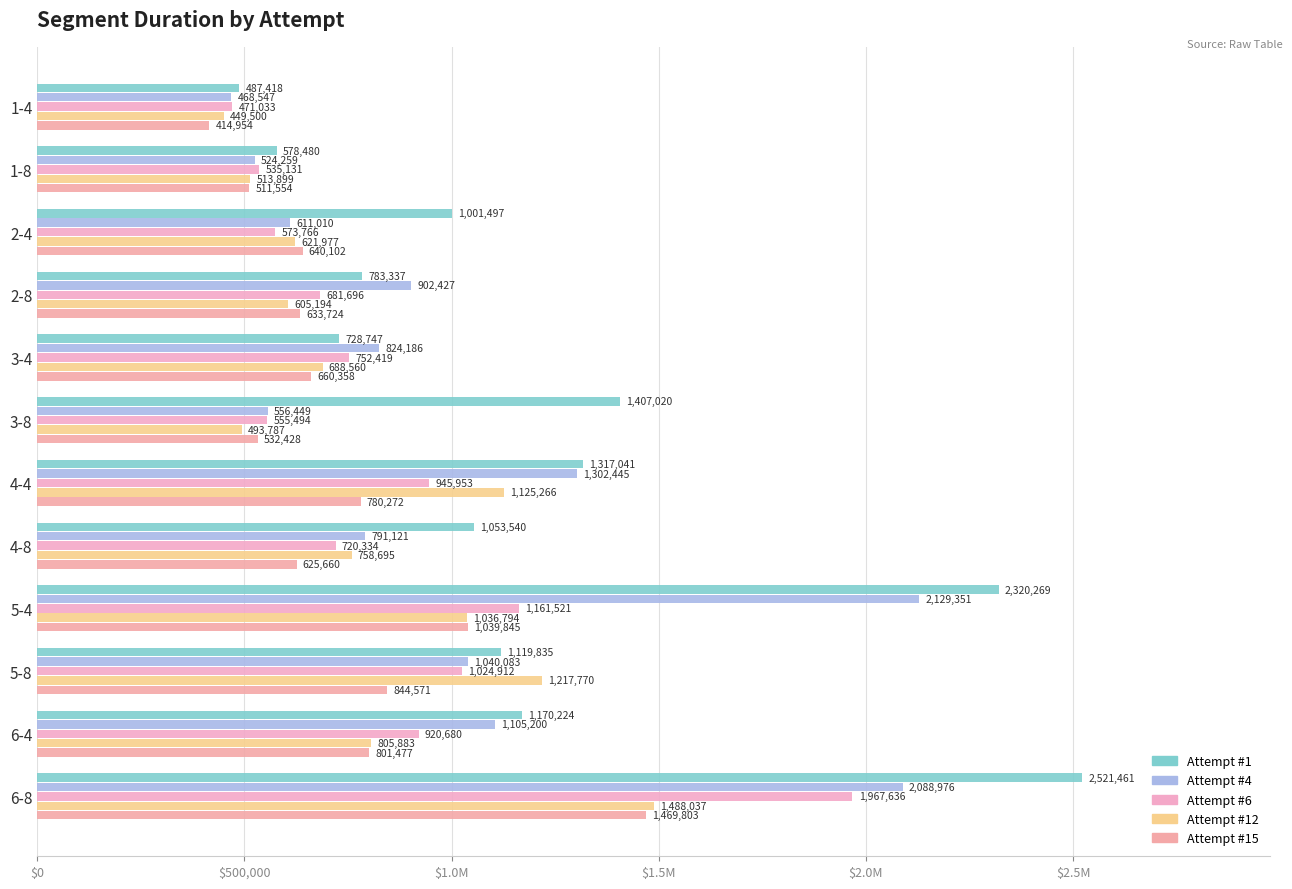

Are the bars grouped side by side (vs. stacked)?

Yes